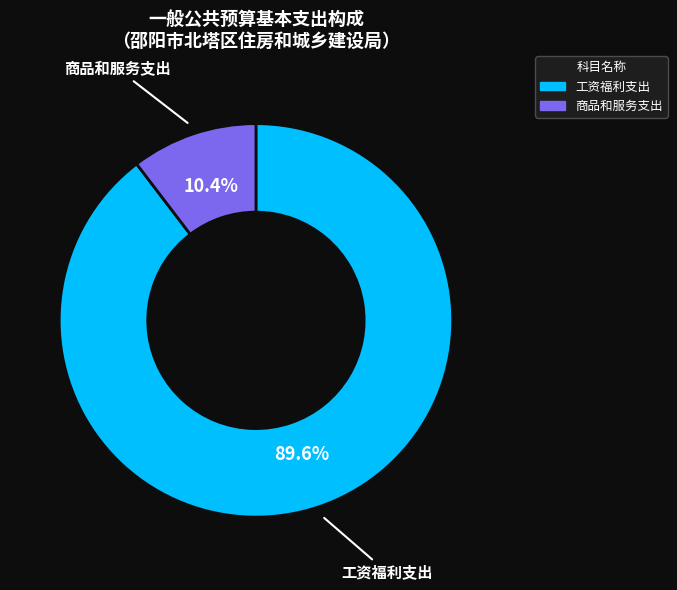

To the nearest percent, what is the difference between the largest and smallest slice percentages?

79%